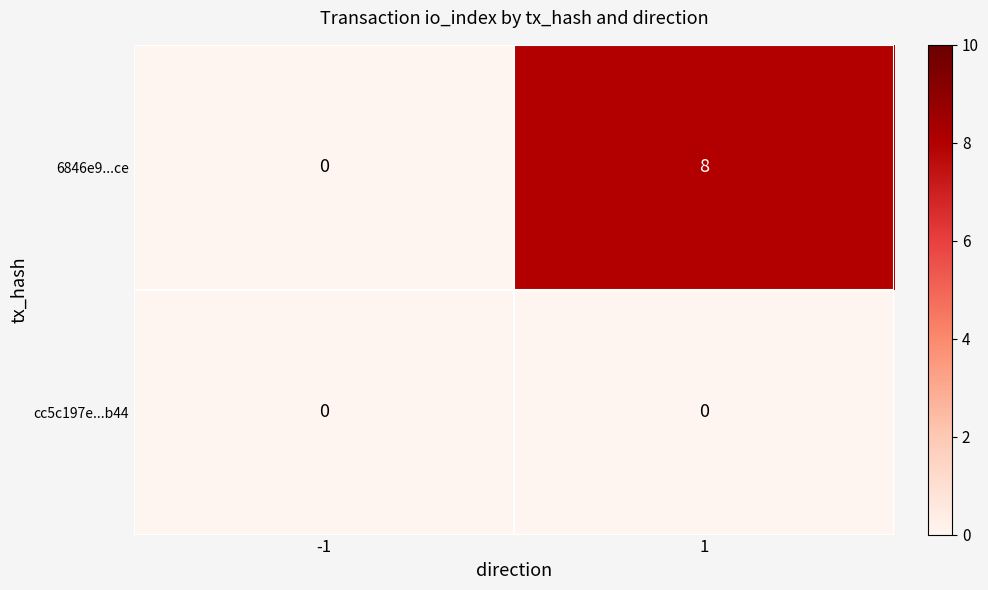

Which series has the largest range (max minus min)?

6846e9...ce